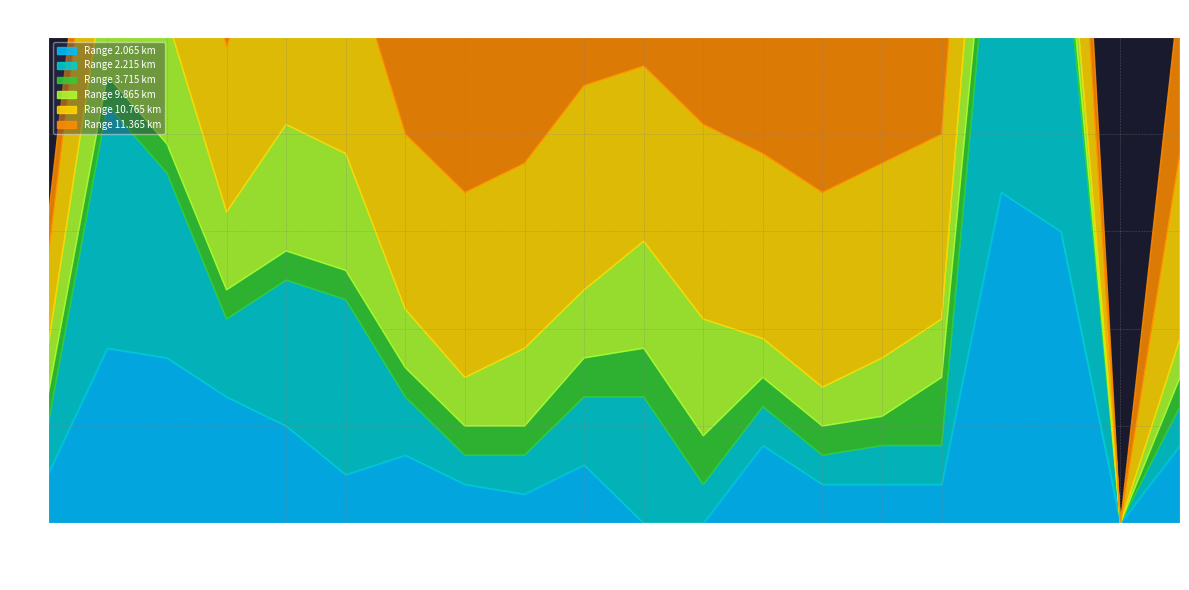

What position from the right is 00:00?

20